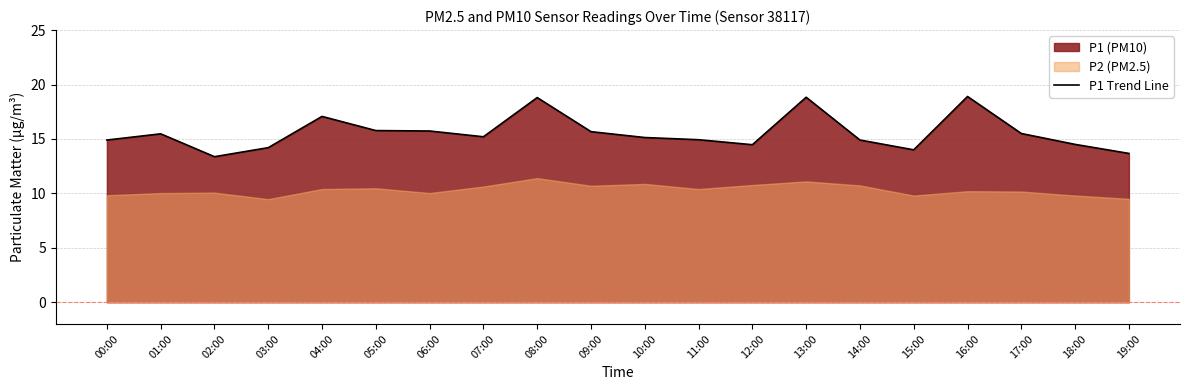

What is the change in value from 12:00 to 13:00?

+4.4